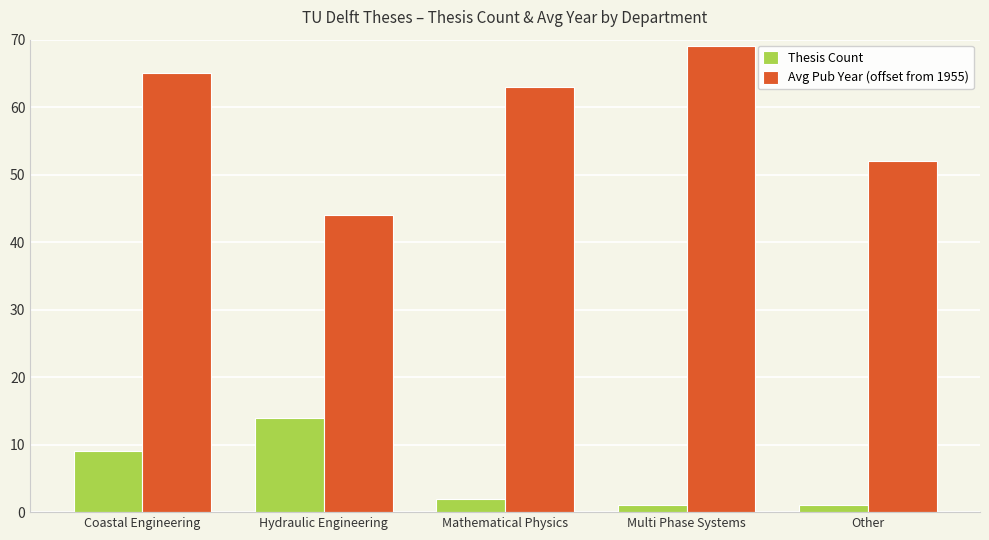

At which label is Avg Pub Year (offset from 1955) closest to 56?

Other